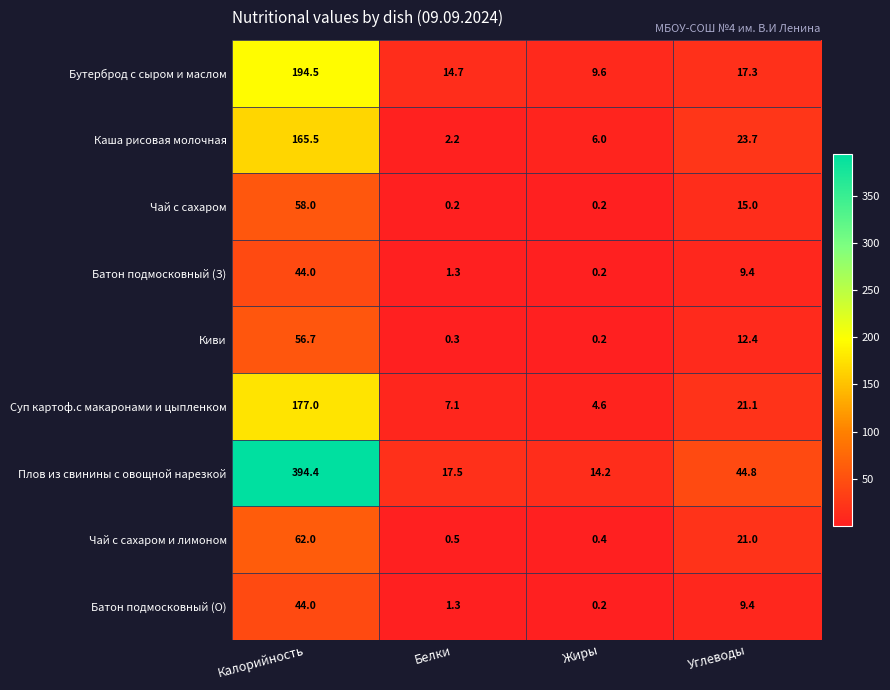

What is the total value across all series at Жиры?

35.6